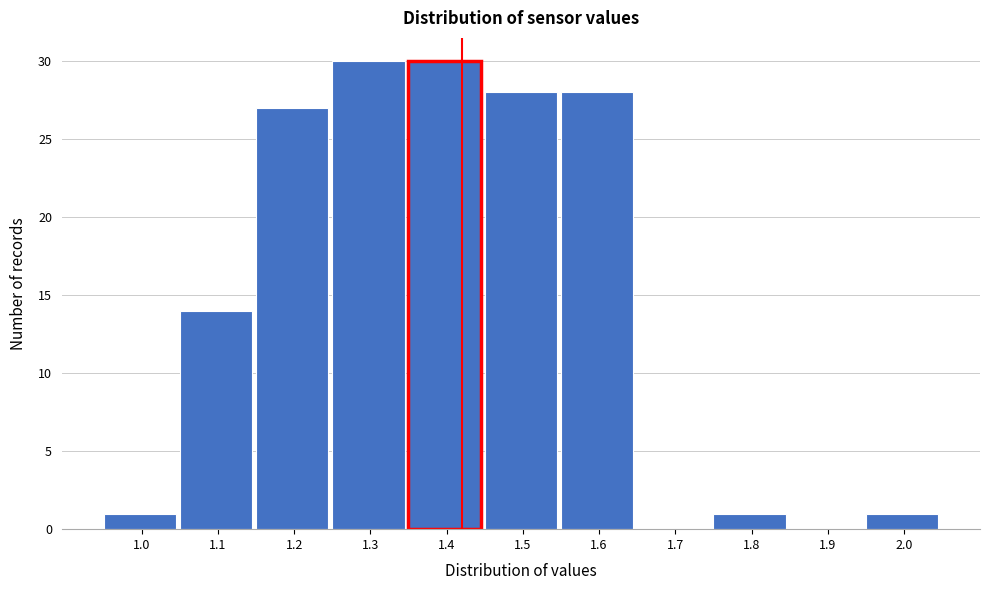

Reading left to right, transcribe all the data shown in this chart.

1.0=1	1.1=14	1.2=27	1.3=30	1.4=30	1.5=28	1.6=28	1.7=0	1.8=1	1.9=0	2.0=1